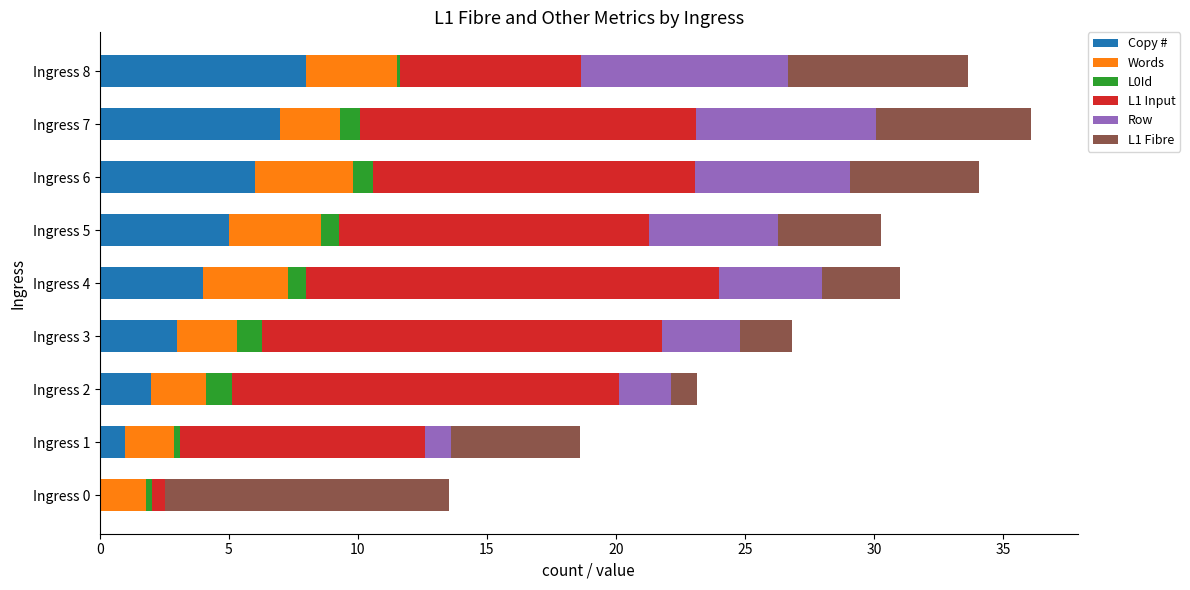

The Copy # series shows 4.0 at Ingress 4. True or false?

True